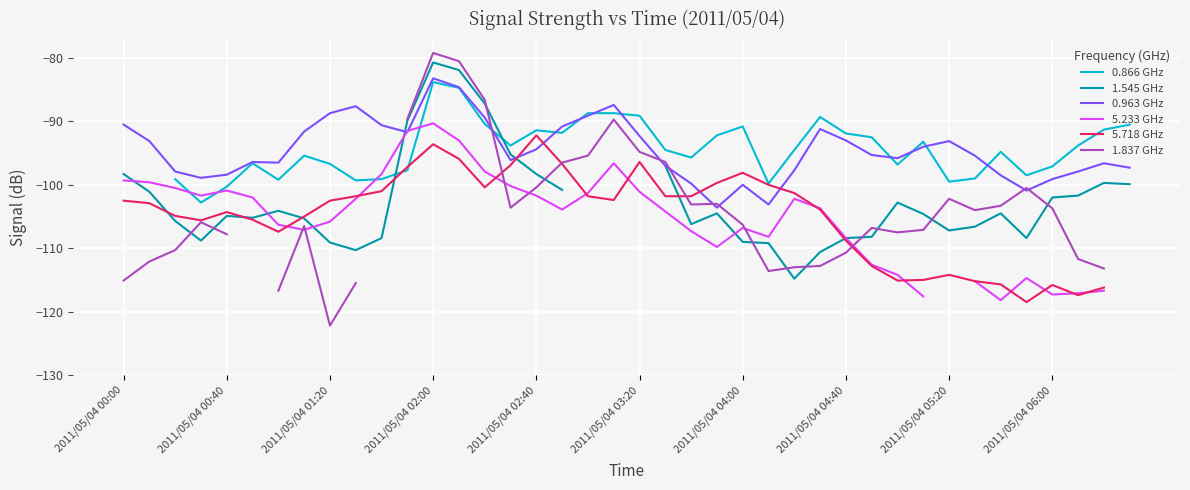

What is the greatest value displayed?

-79.2